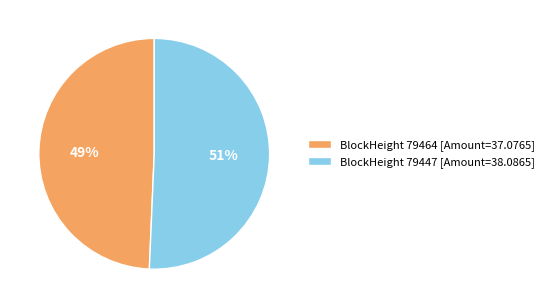

What percentage is the BlockHeight 79464 [Amount=37.0765] slice, to the nearest percent?

49%